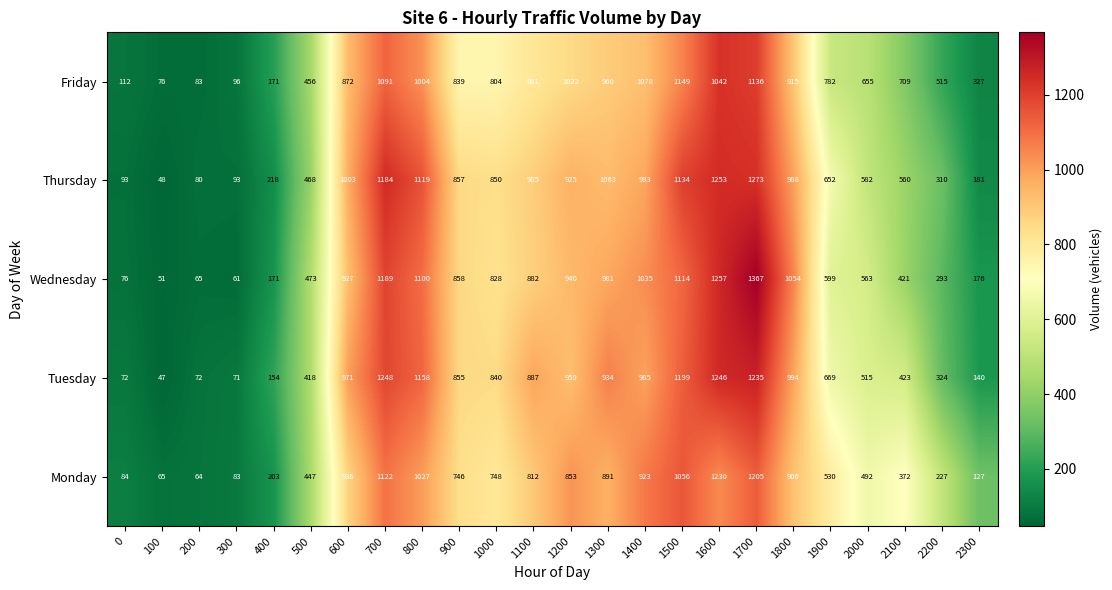

Which category has the lowest value across all series?

100